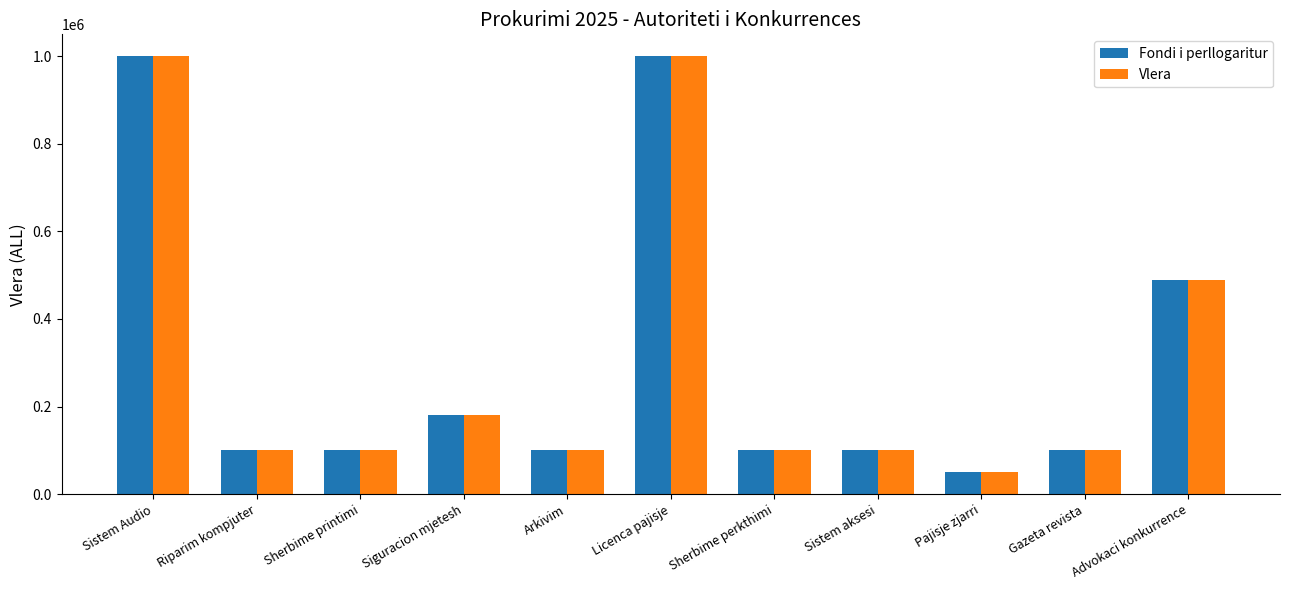

Are the bars grouped side by side (vs. stacked)?

Yes